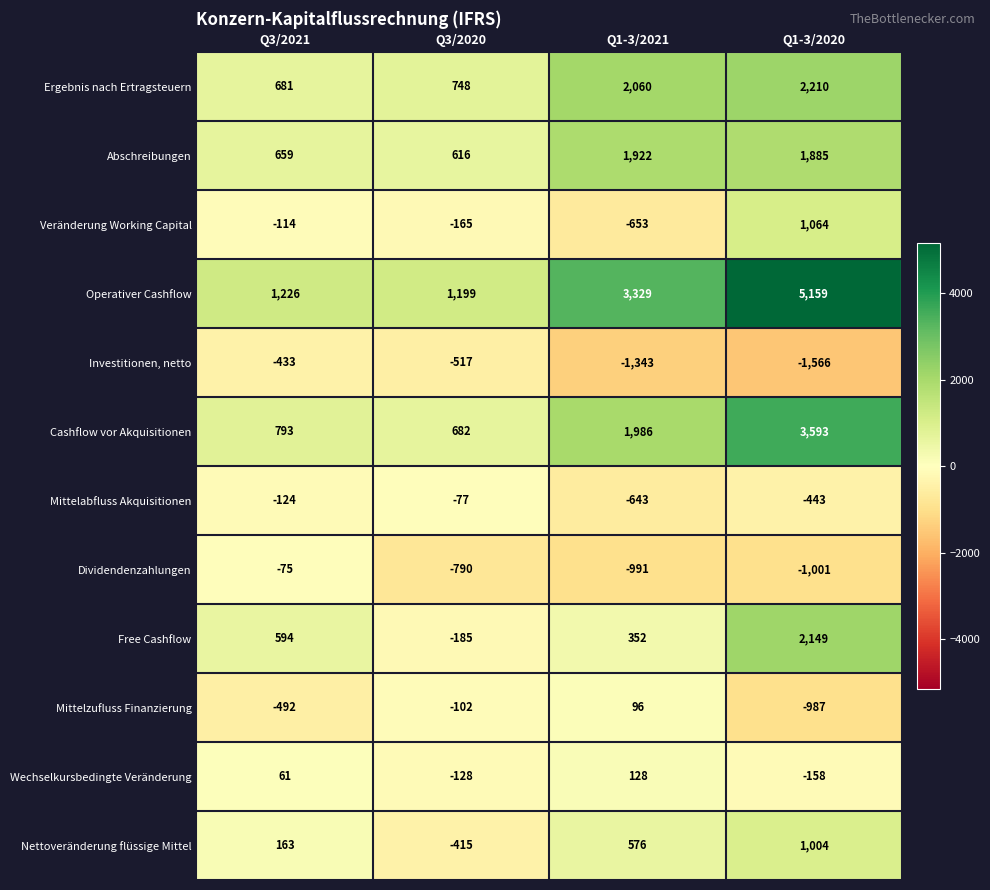

Which series has the largest range (max minus min)?

Operativer Cashflow